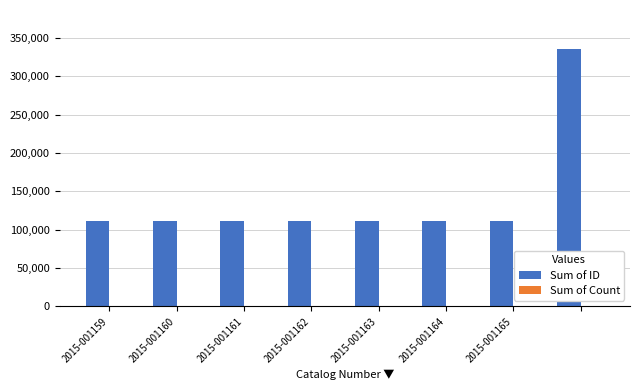

How many series are shown in this chart?

2